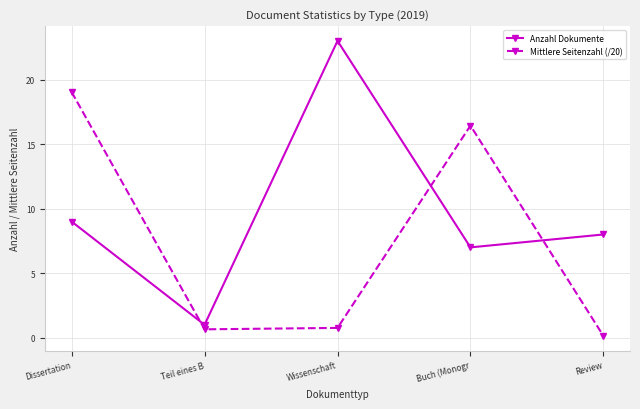

Between which two adjacent categories do Anzahl Dokumente and Mittlere Seitenzahl (/20) first intersect?

Dissertation and Teil eines B